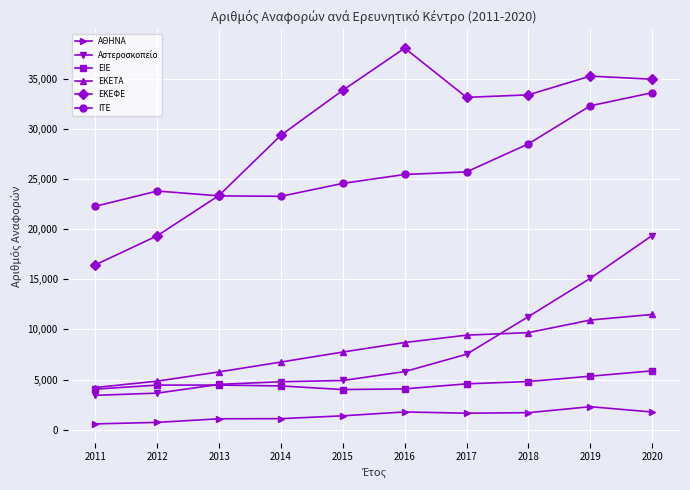

At which category is the sum across all series the highest?

2020